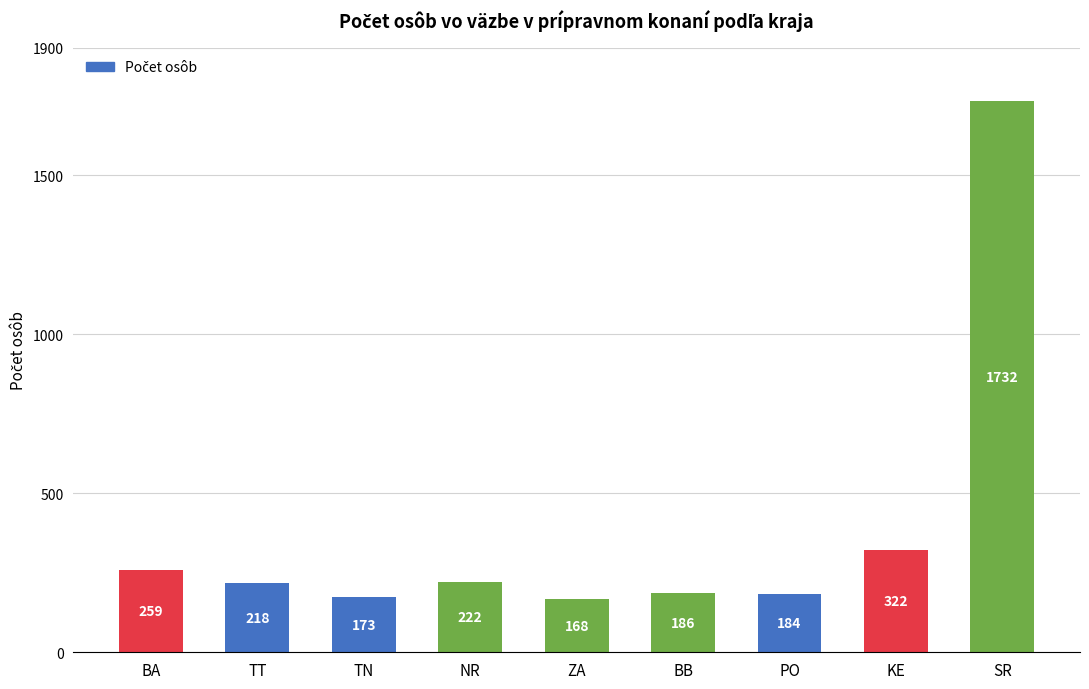

What is the label of the 2nd bar from the right?

KE